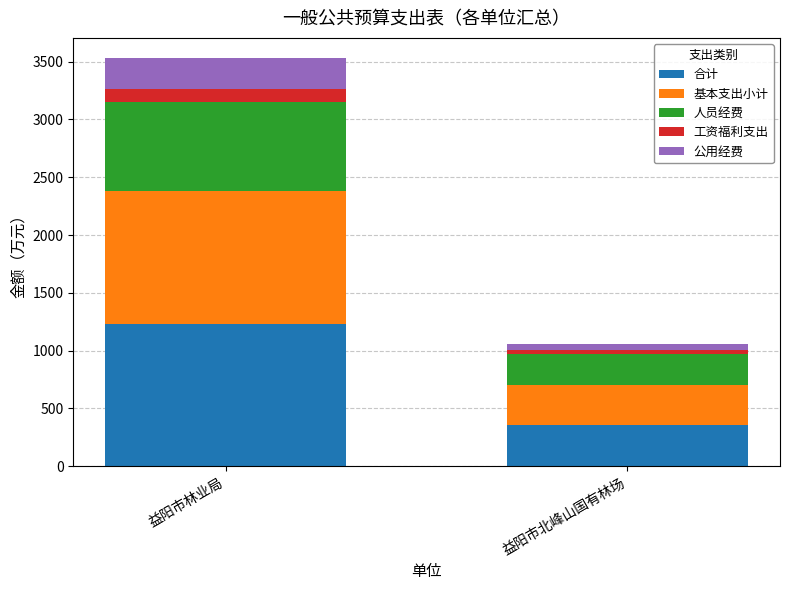

Does the chart contain any negative values?

No